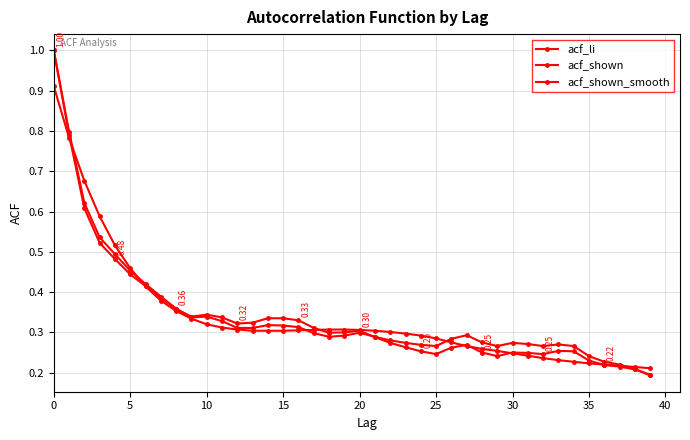

How many lines are shown in the chart?

3